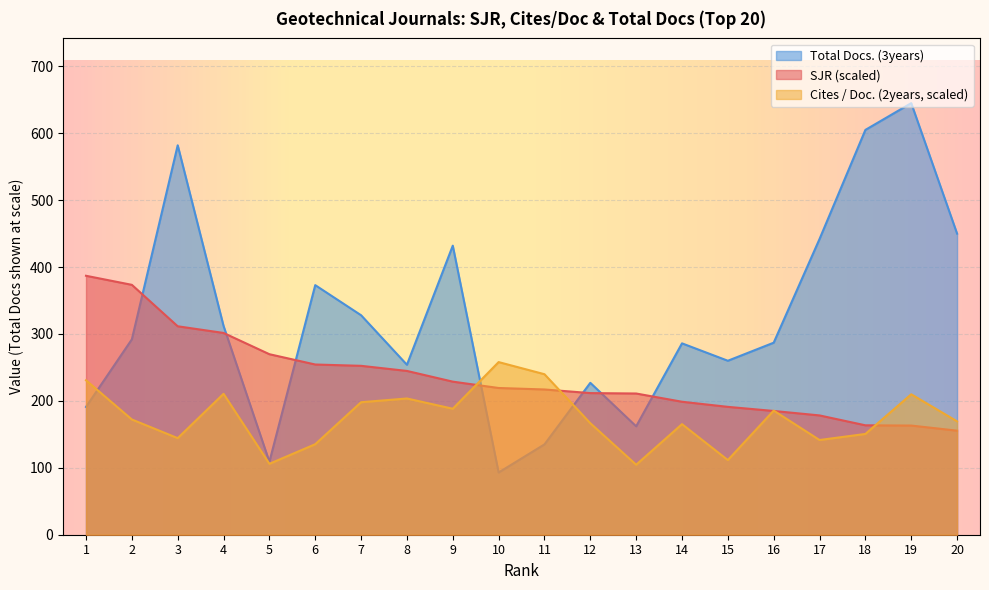

What is the lowest value of the SJR series?

155.5